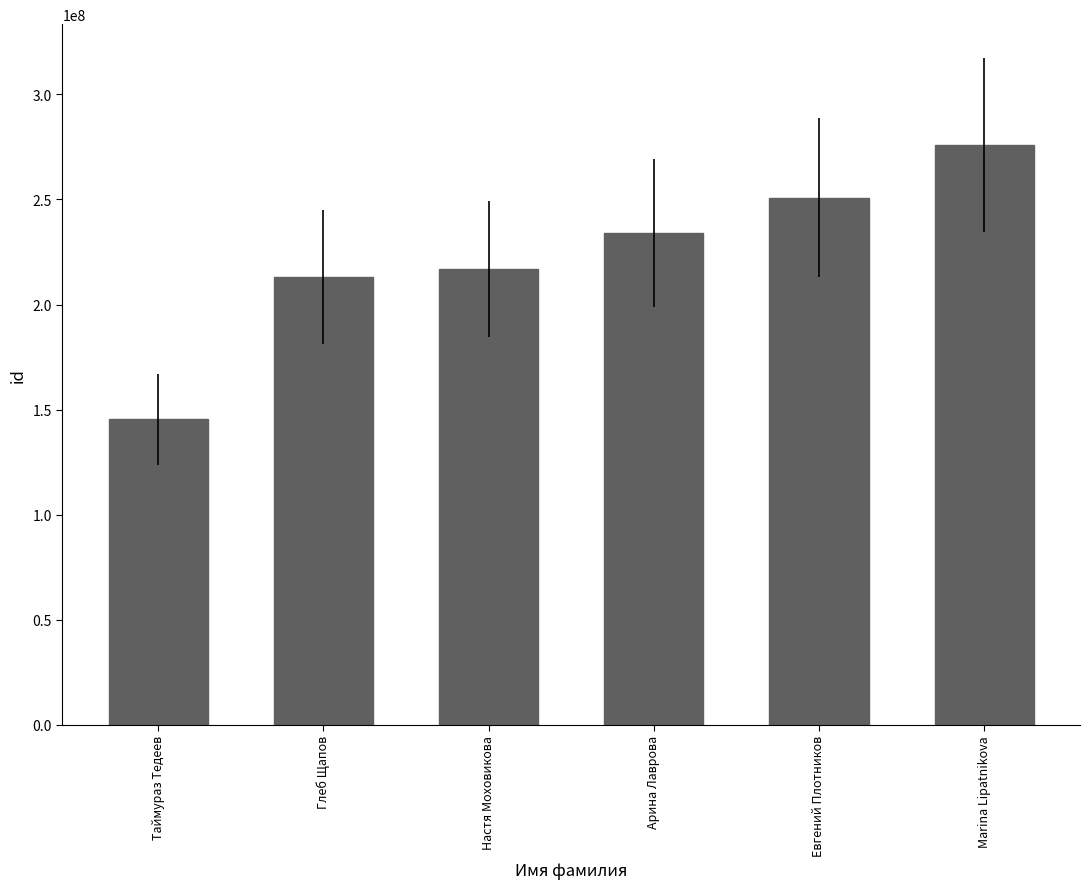

What is the label of the 6th bar from the left?

Marina Lipatnikova